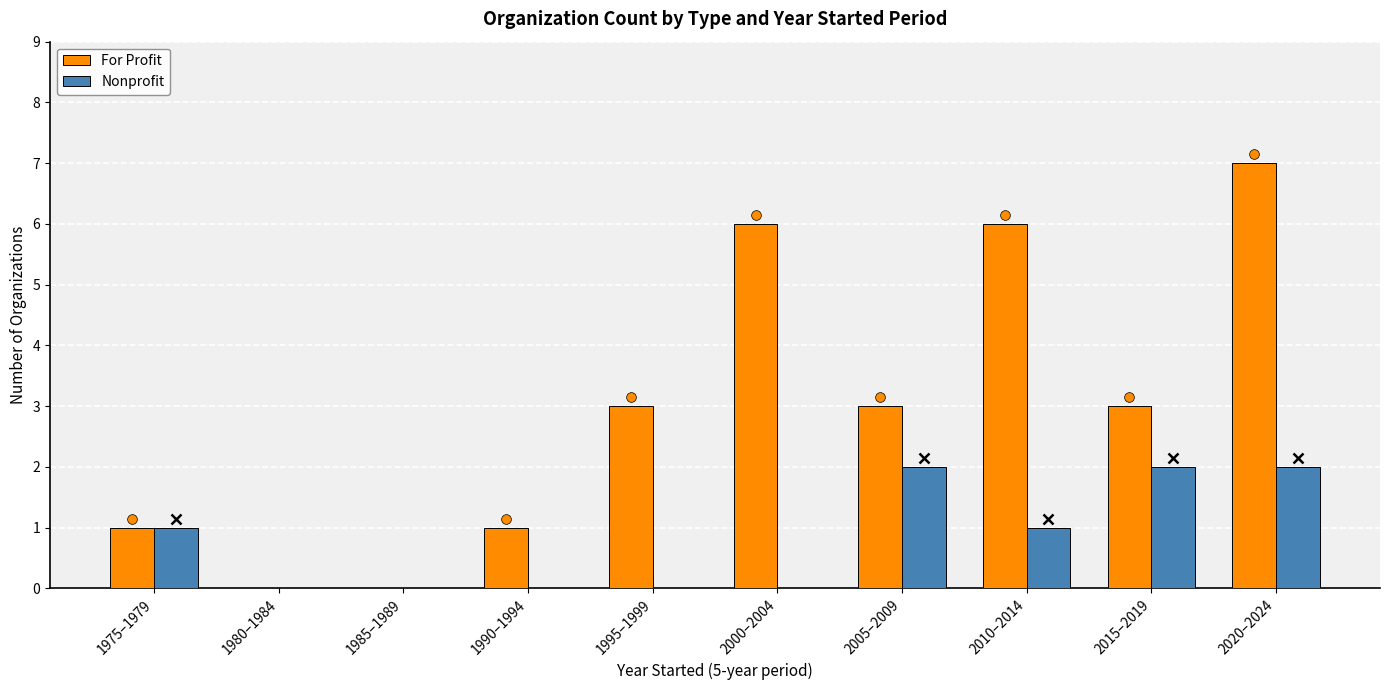

Which series changed the most between 1995–1999 and 2015–2019?

Nonprofit